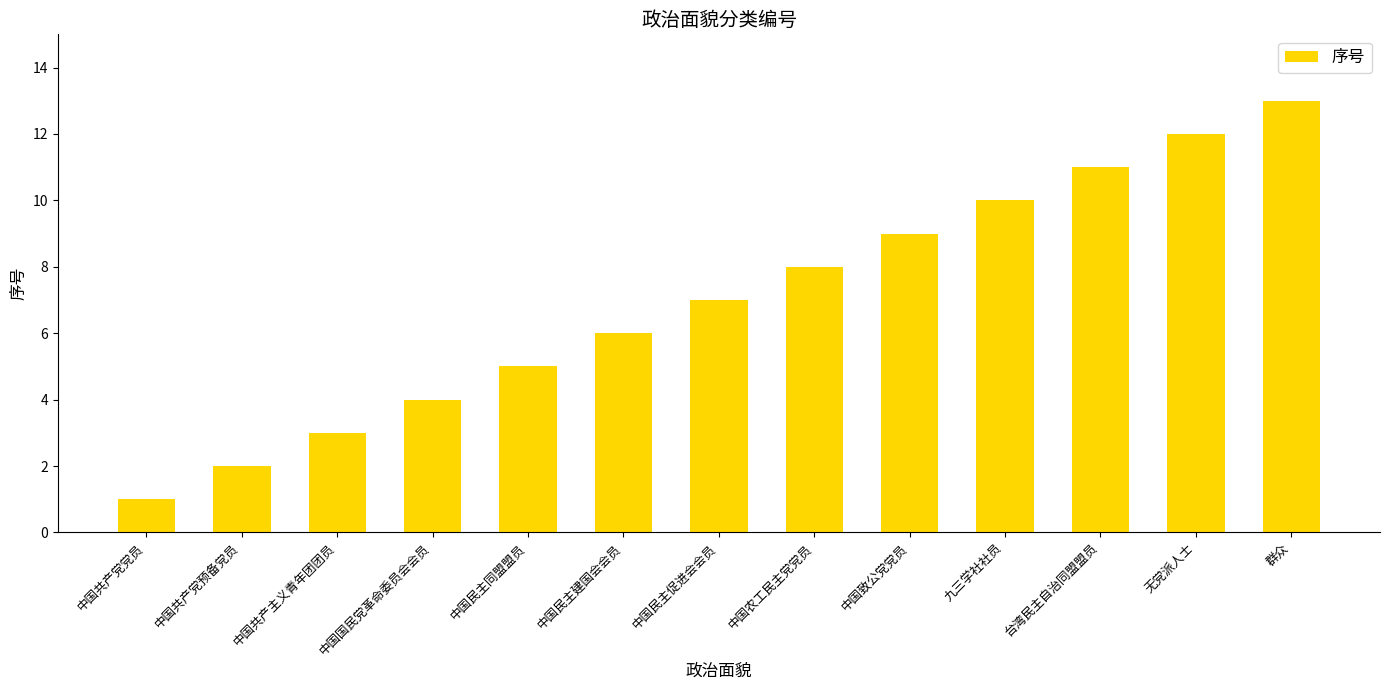

Count the number of data series in this chart.

1